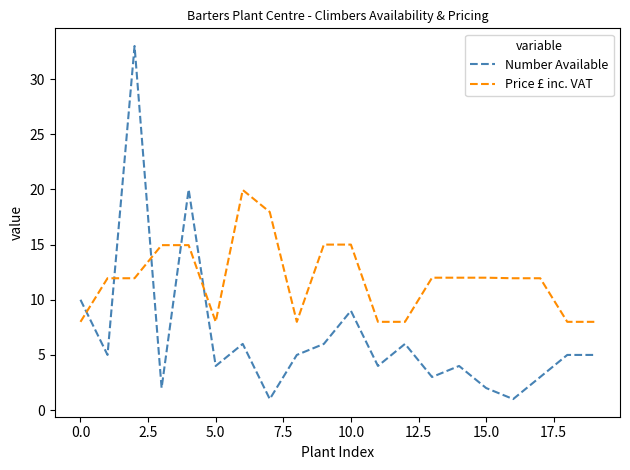

Count the number of data series in this chart.

2